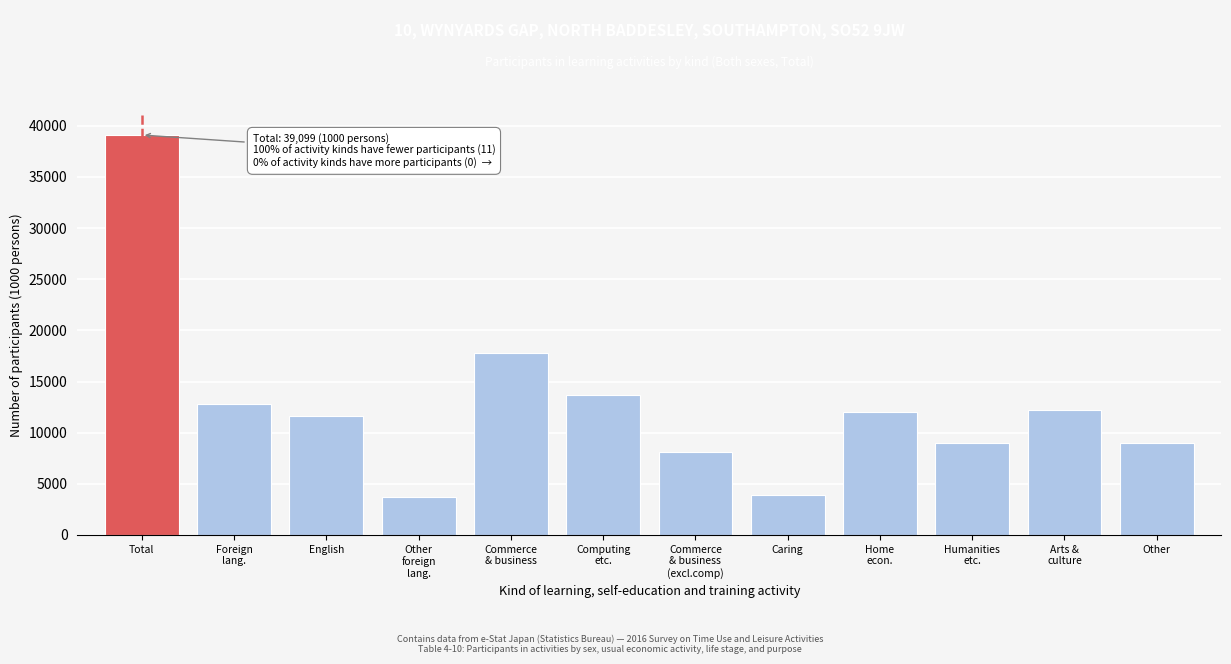

What is the smallest value displayed?

3685